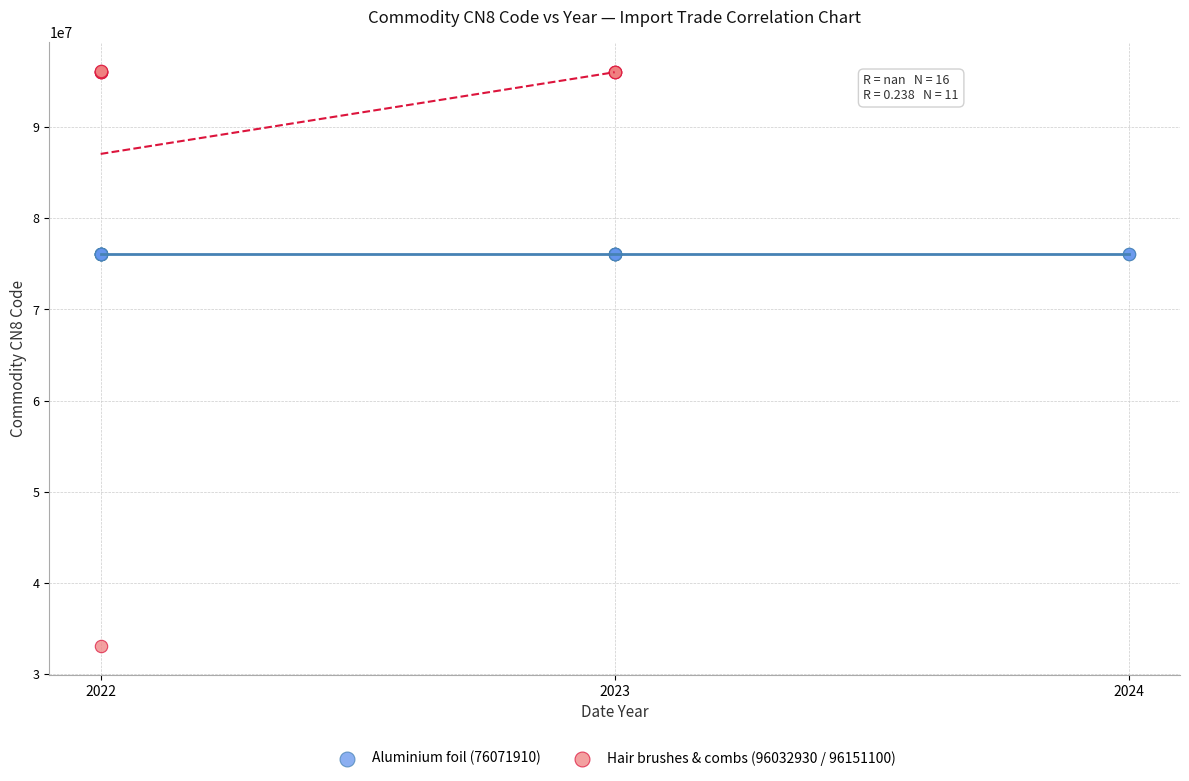

Which series reaches the minimum Y coordinate?

Hair brushes & combs (96032930 / 96151100)